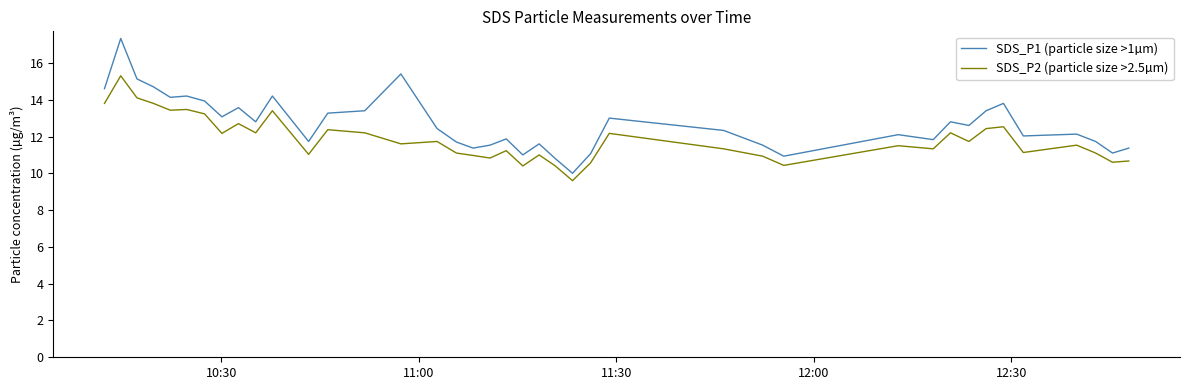

True or false: SDS_P2 (particle size >2.5µm) and SDS_P1 (particle size >1µm) cross at least once.

False